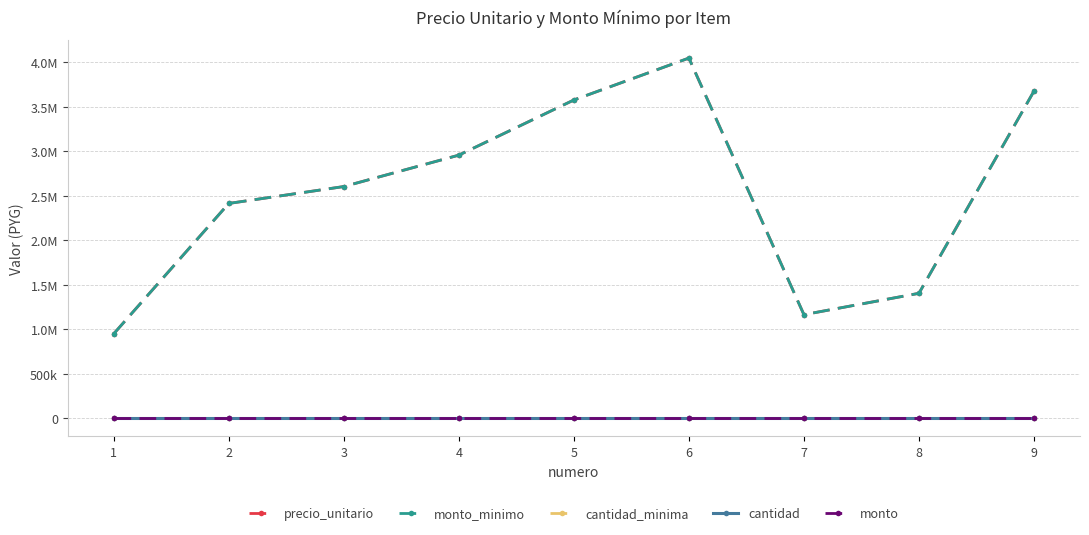

At which category is the sum across all series the highest?

6